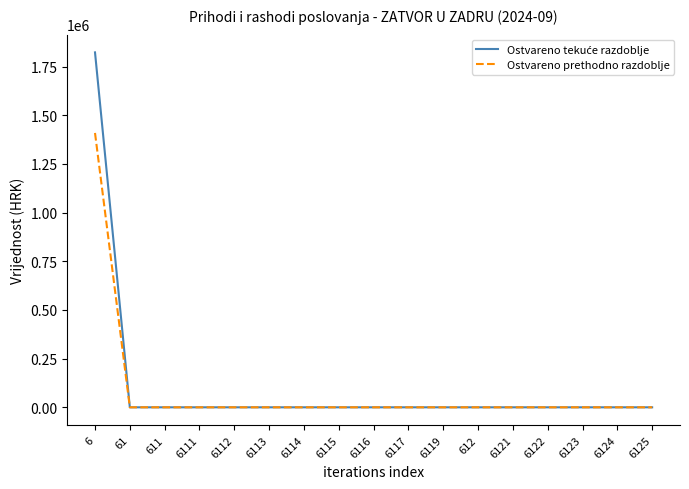

What is the maximum value shown in the chart?

1822656.9